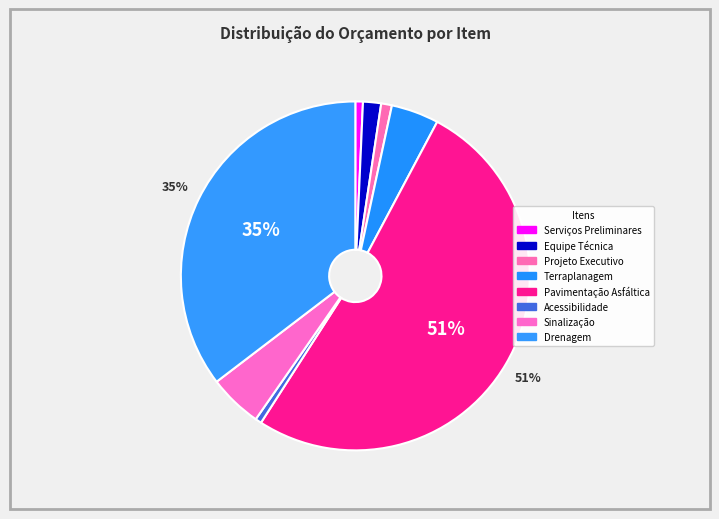

Rank the categories by value from lowest to highest.

Acessibilidade, Serviços Preliminares, Projeto Executivo, Equipe Técnica, Terraplanagem, Sinalização, Drenagem, Pavimentação Asfáltica